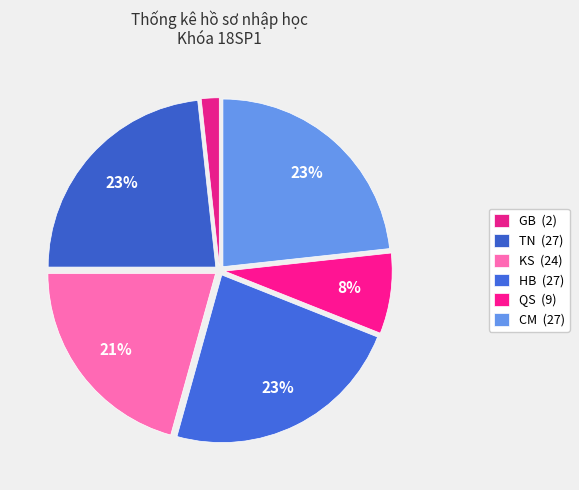

Count the number of slices in the pie.

6